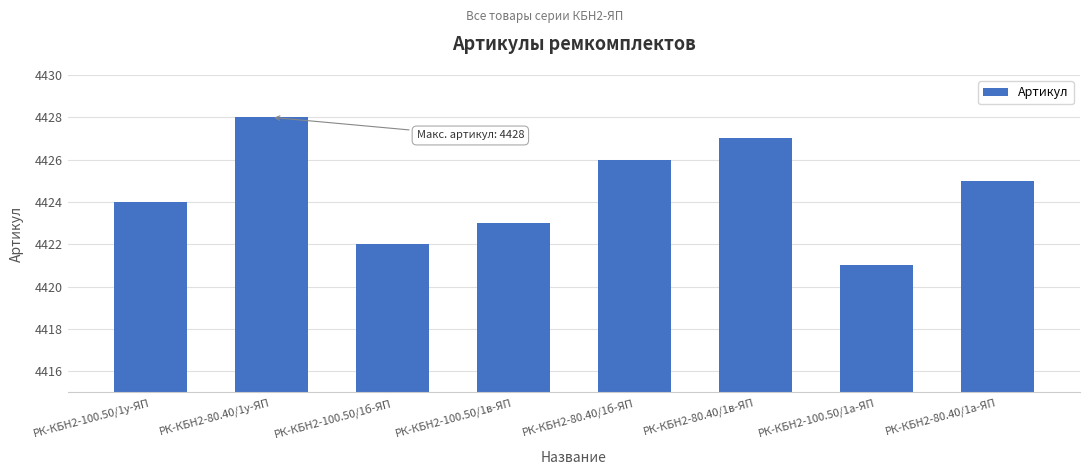

Between РК-КБН2-100.50/1б-ЯП and РК-КБН2-80.40/1в-ЯП, which is larger?

РК-КБН2-80.40/1в-ЯП